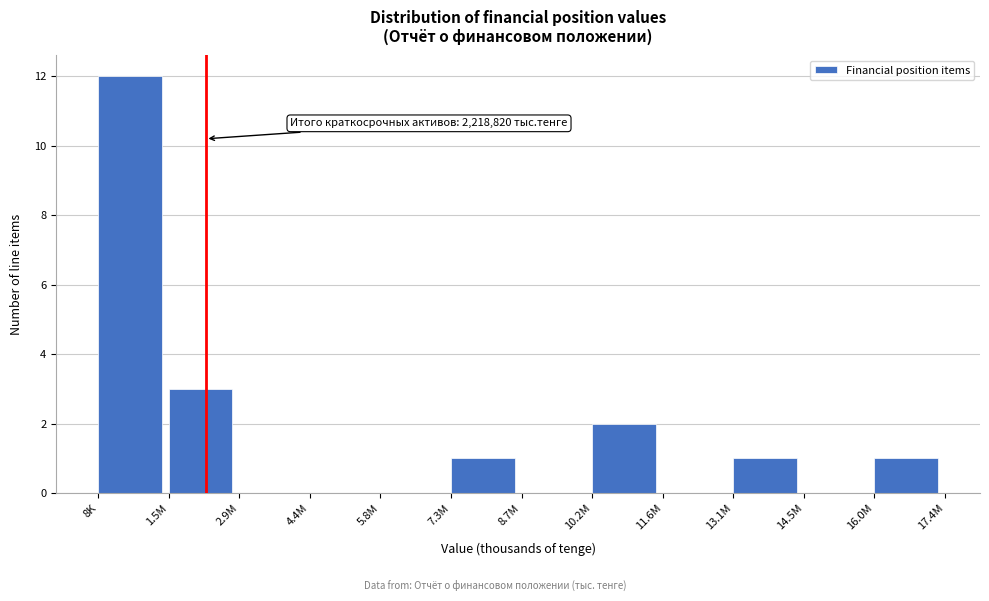

Reading left to right, what are all the values shown in this chart?

8K=12	1.5M=3	2.9M=0	4.4M=0	5.8M=0	7.3M=1	8.7M=0	10.2M=2	11.6M=0	13.1M=1	14.5M=0	16.0M=1